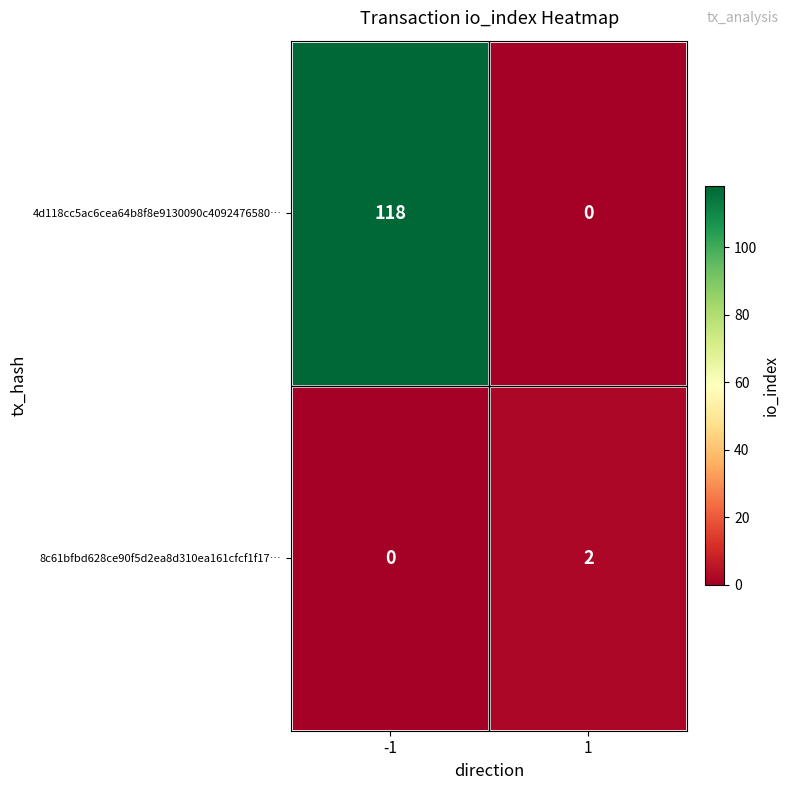

What is the approximate value of 4d118cc5ac6cea64b8f8e9130090c4092476580… at -1?

118